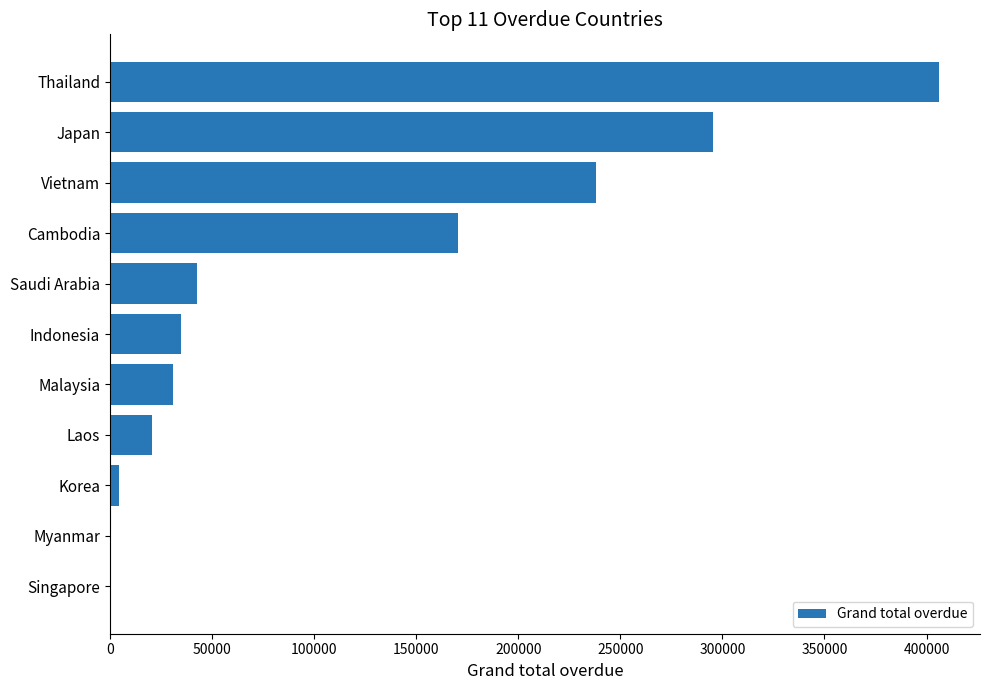

What is the change in value from Cambodia to Malaysia?

-139525.1